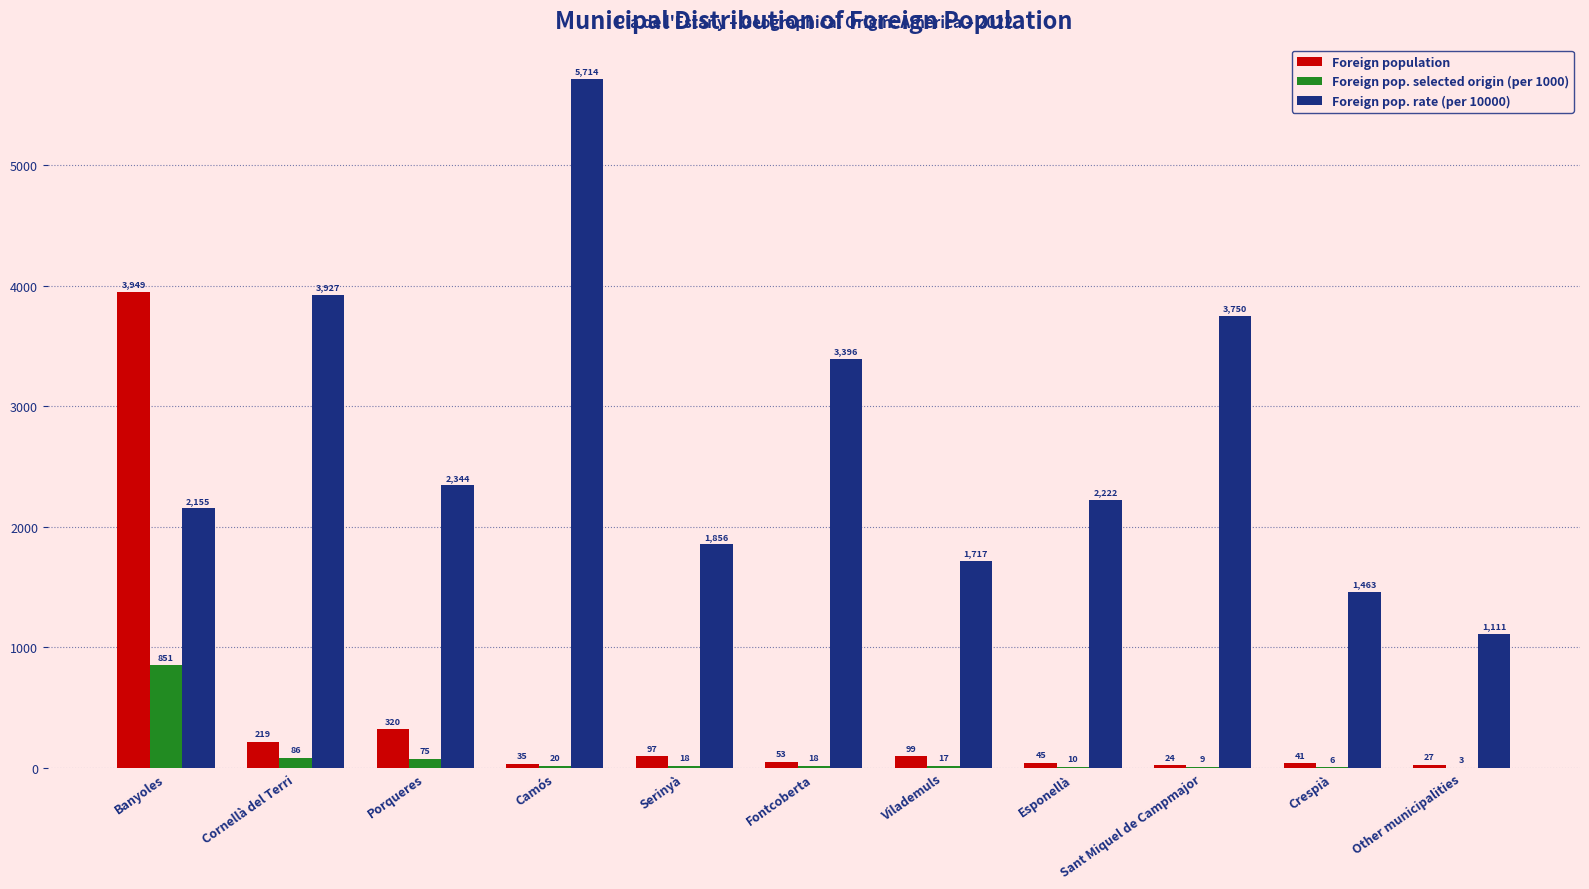

Which series changed the most between Vilademuls and Esponellà?

Foreign pop. rate (per 10000)